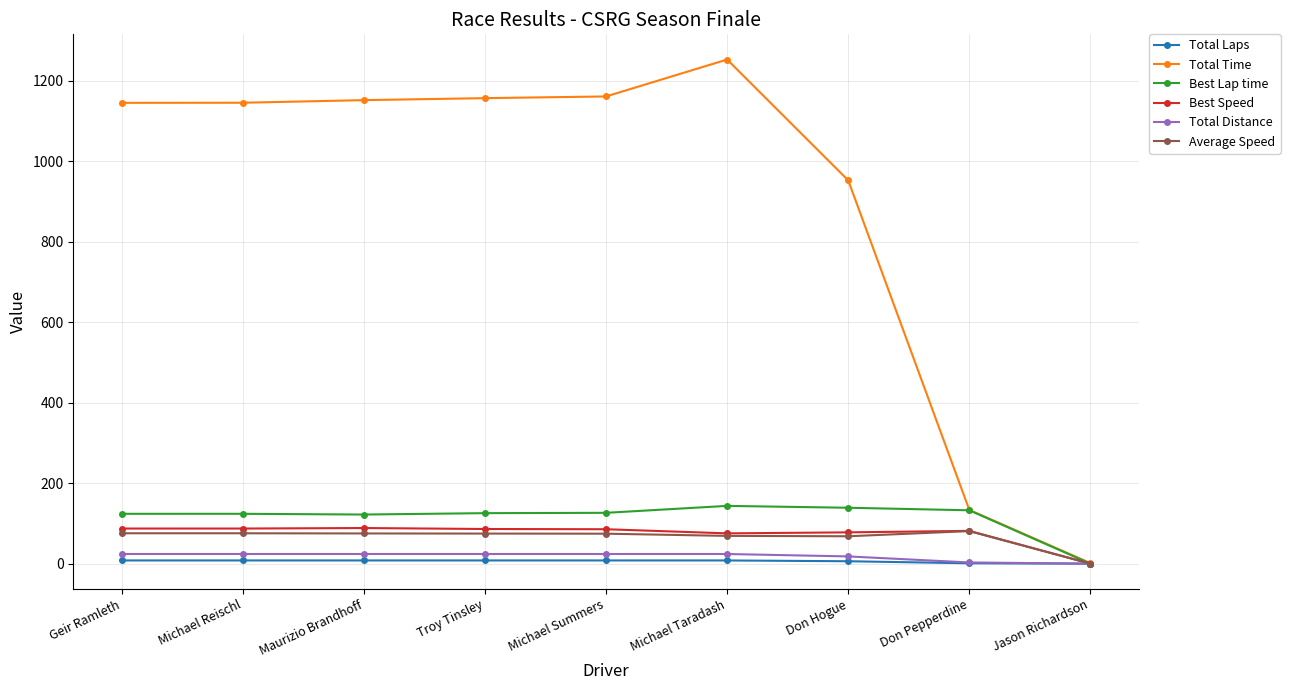

Which series has the widest spread of values?

Total Time